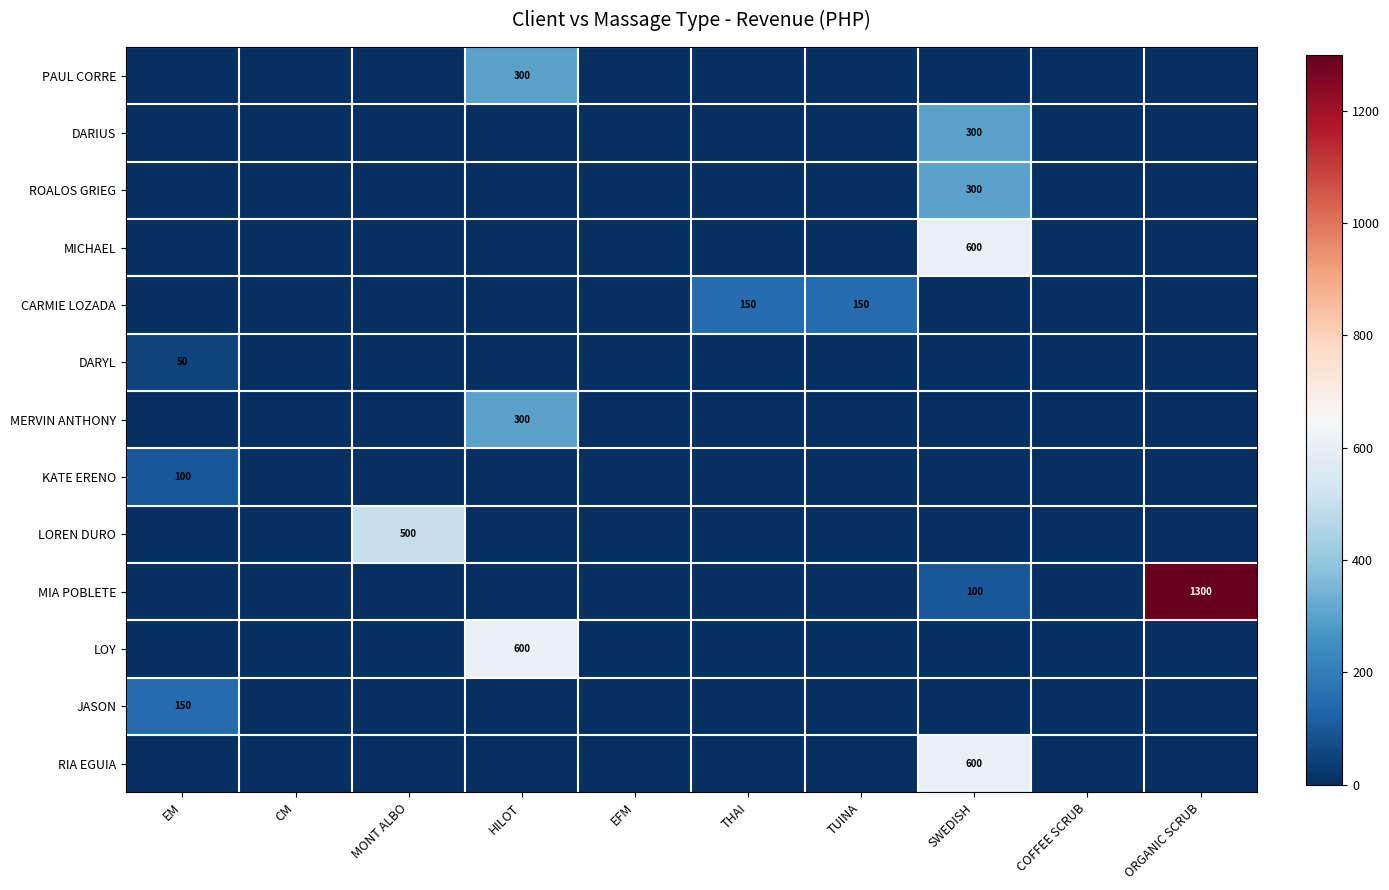

True or false: PAUL CORRE has a value of 300 at HILOT.

True